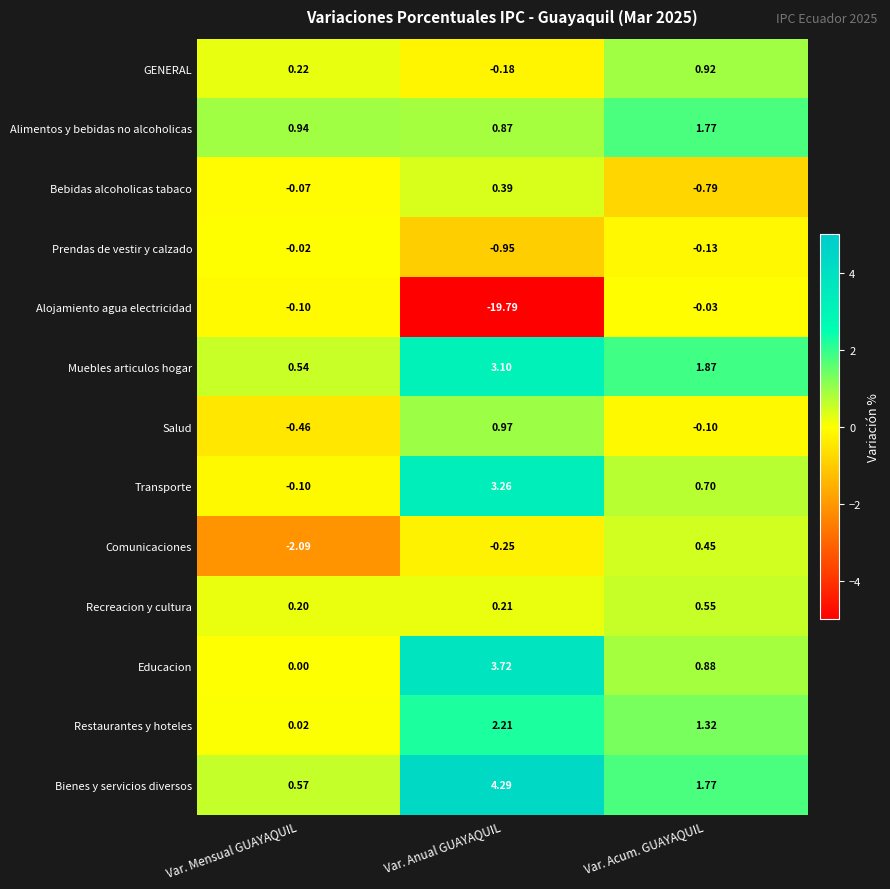

How many series are shown in this chart?

13